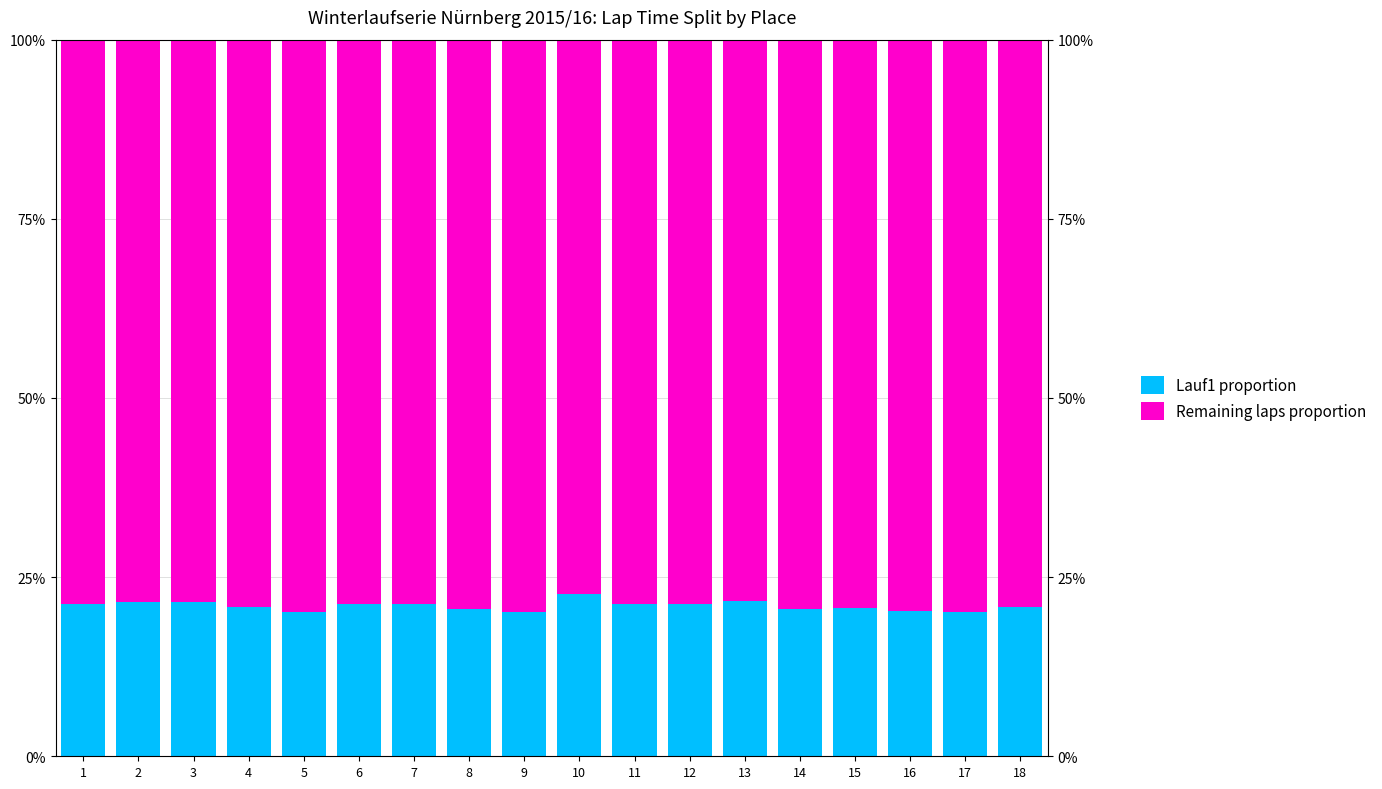

Read the Remaining laps proportion value at 13.

78.4